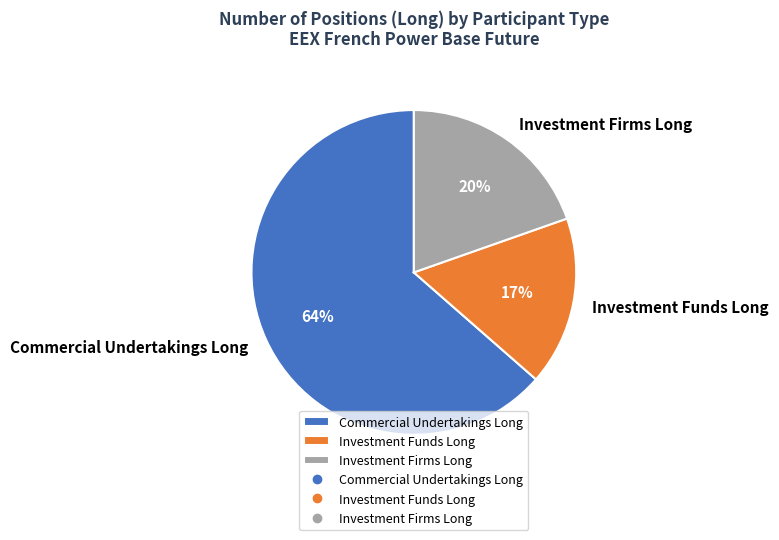

Which slice represents more than half of the pie?

Commercial Undertakings Long